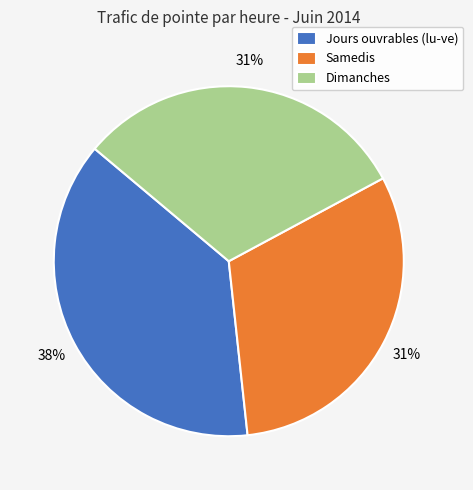

Which category has the biggest portion of the pie?

Jours ouvrables (lu-ve)